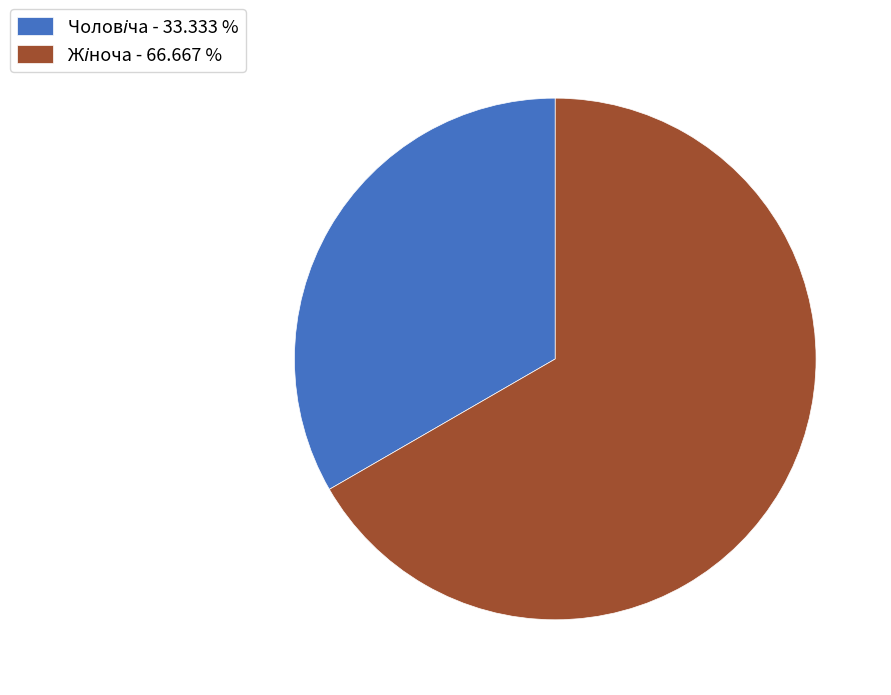

Is there a majority slice in this chart?

Yes